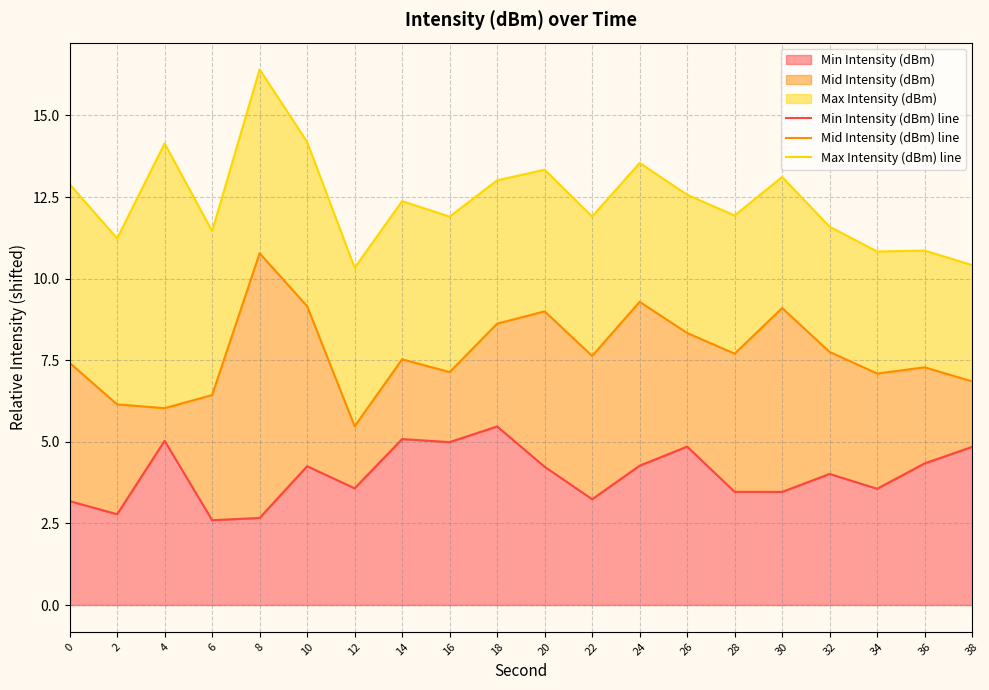

True or false: Min Intensity (dBm) line and Max Intensity (dBm) line cross at least once.

False